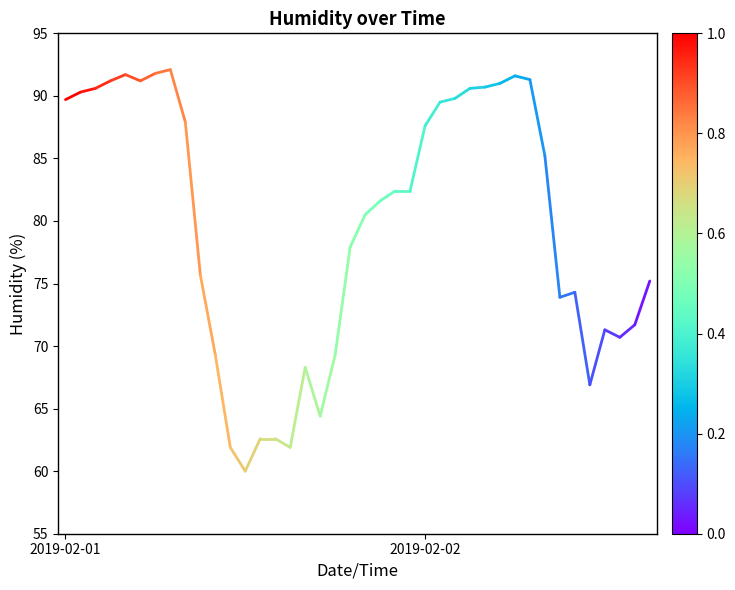

What is the value of the 2nd point from the left?

90.3